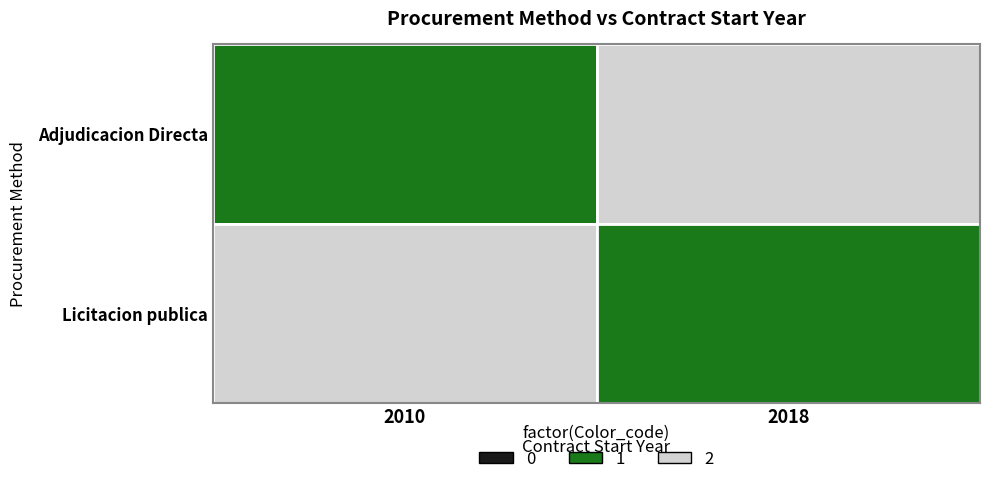

The value of Licitacion publica at 2018 is 16701520. True or false?

True